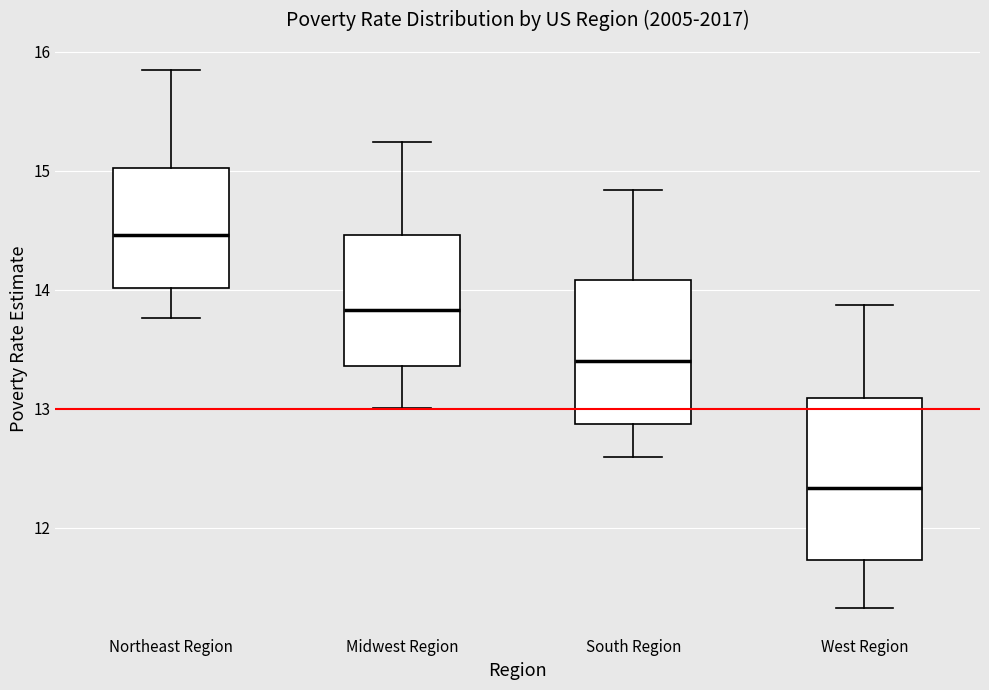

Which box has the lowest median line?

West Region